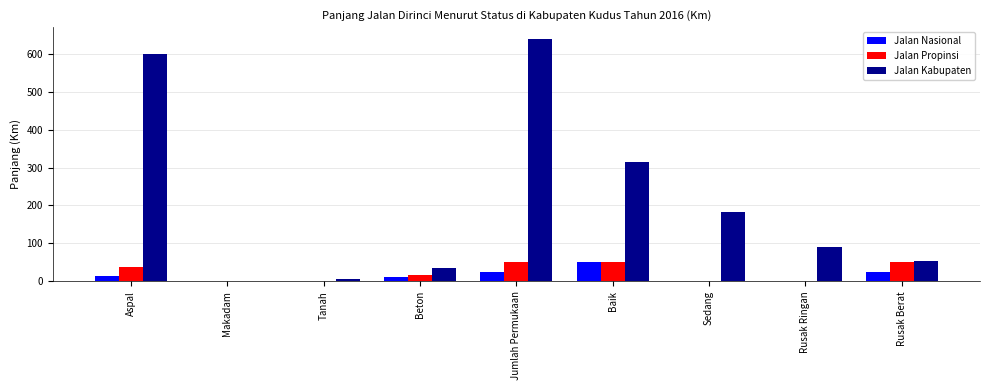

Which series changed the most between Makadam and Baik?

Jalan Kabupaten